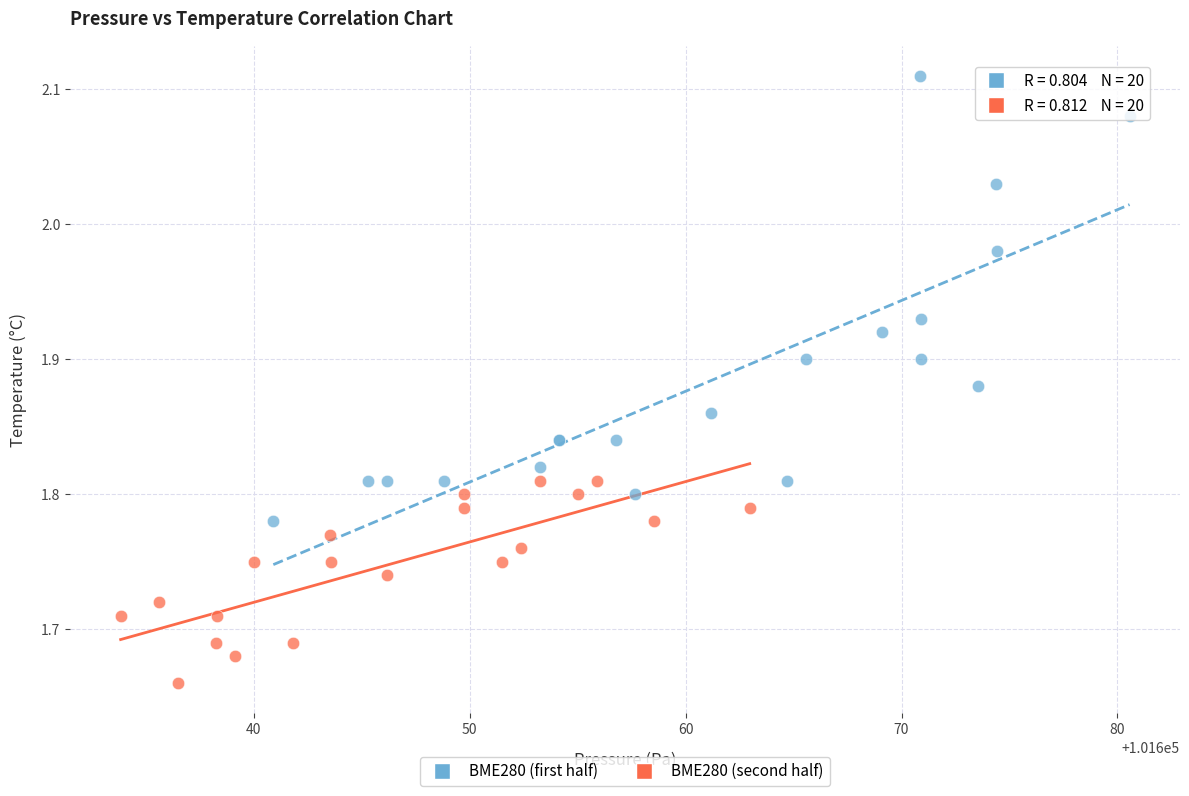

Which series contains the highest Y value?

BME280 (first half)